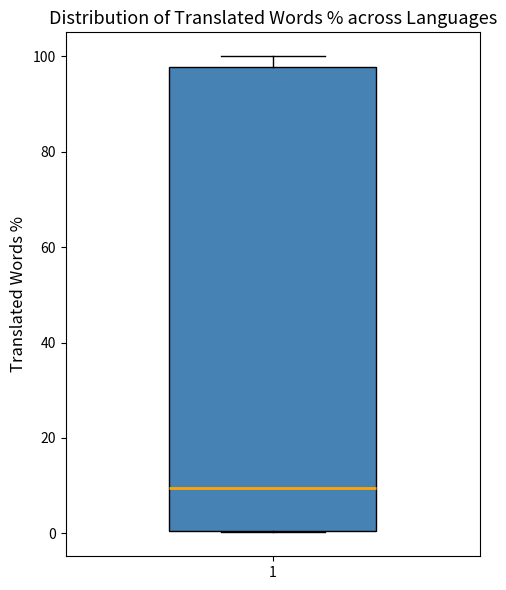

Where does the upper whisker of the box at x = 1 end on the y-axis? The values are not printed on the chart, so give them approximately, as read against the axis.

100